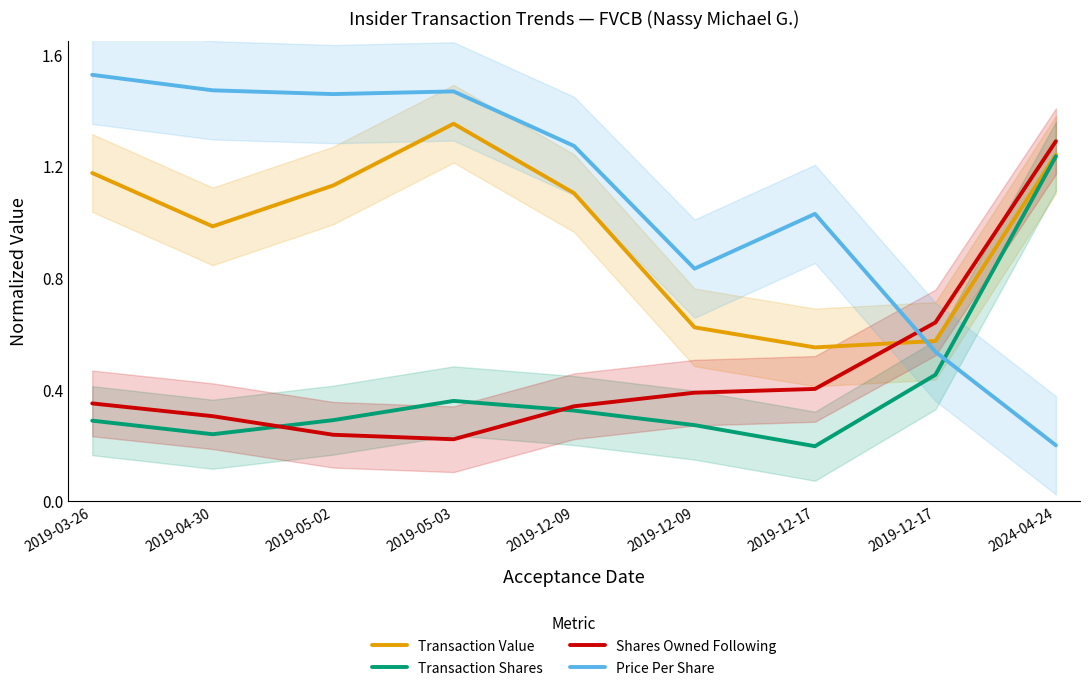

Which series changed the most between 2019-03-26 and 2019-12-09?

Price Per Share